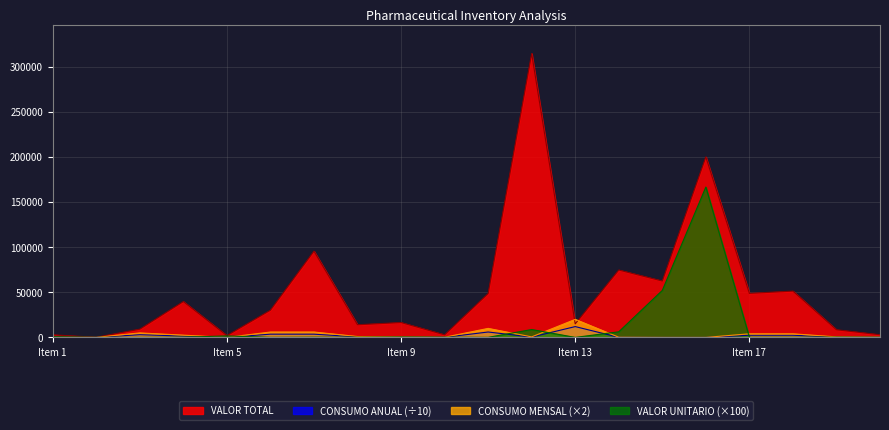

At which category does VALOR UNITARIO reach its first local valley?

3